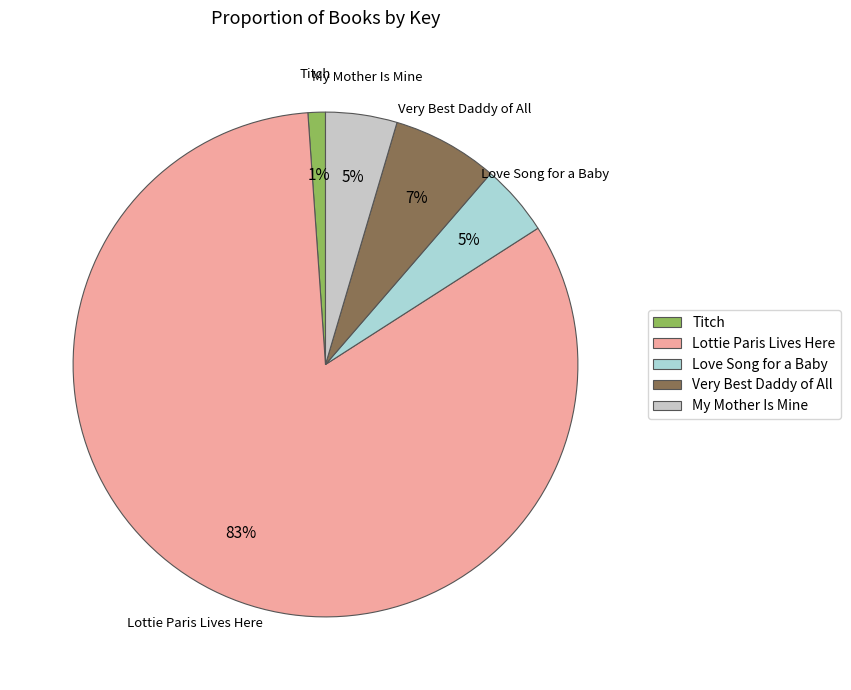

Do My Mother Is Mine and Lottie Paris Lives Here together represent more than half of the pie?

Yes